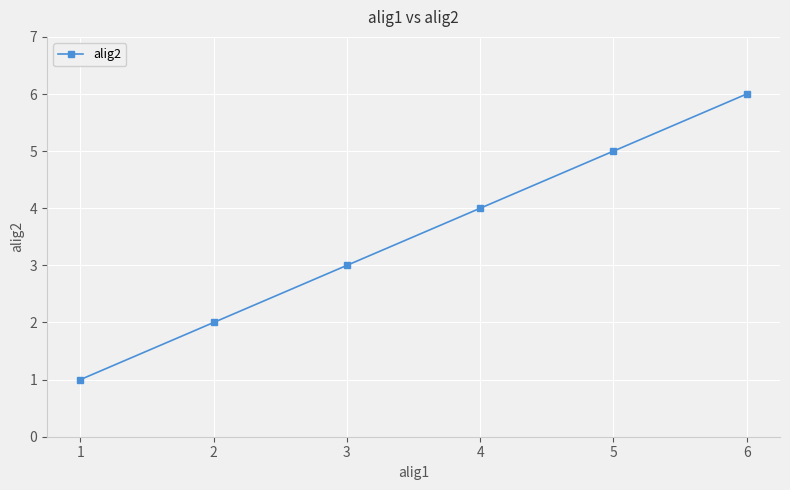

Reading left to right, transcribe all the data shown in this chart.

1=1	2=2	3=3	4=4	5=5	6=6